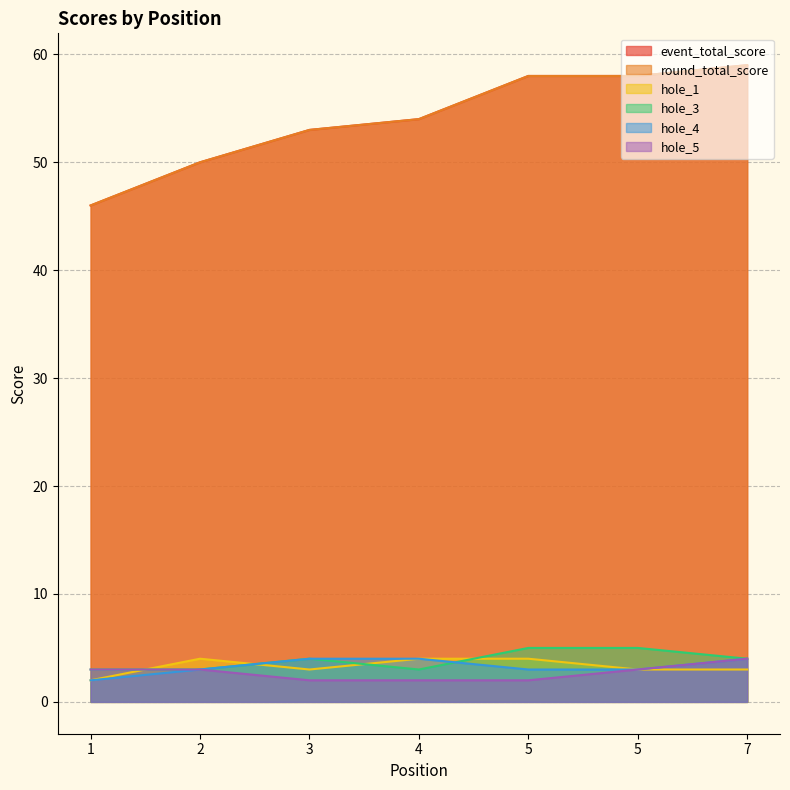

List the series in order of their peak value, highest first.

event_total_score, round_total_score, hole_3, hole_1, hole_4, hole_5